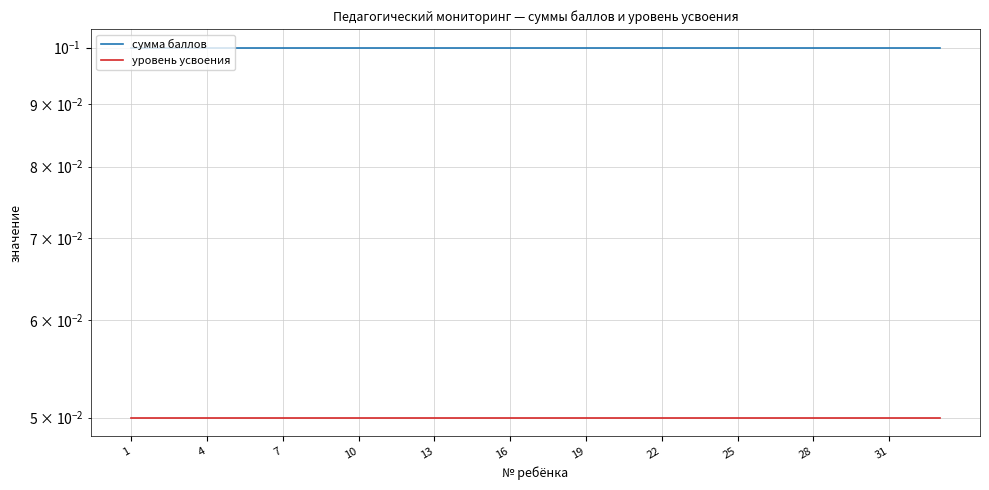

Which series has the largest total across all categories?

сумма баллов